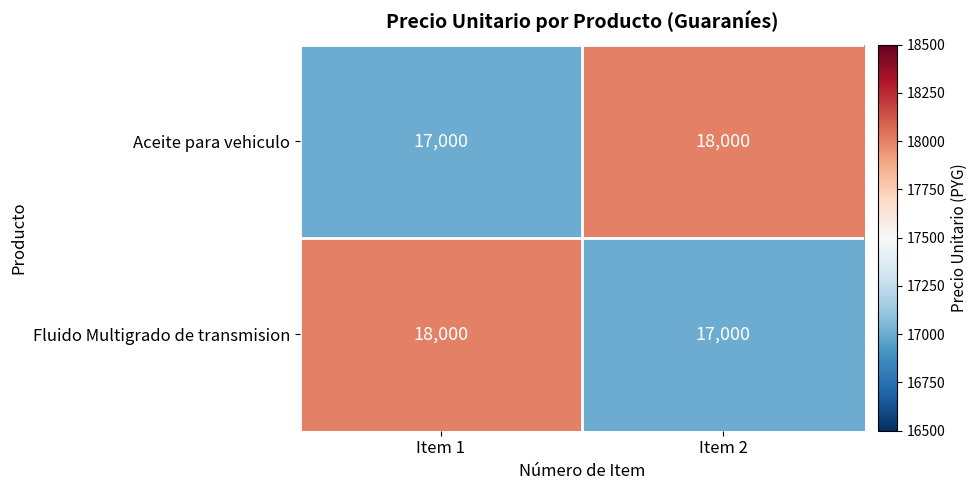

What is the maximum value shown in the chart?

18000